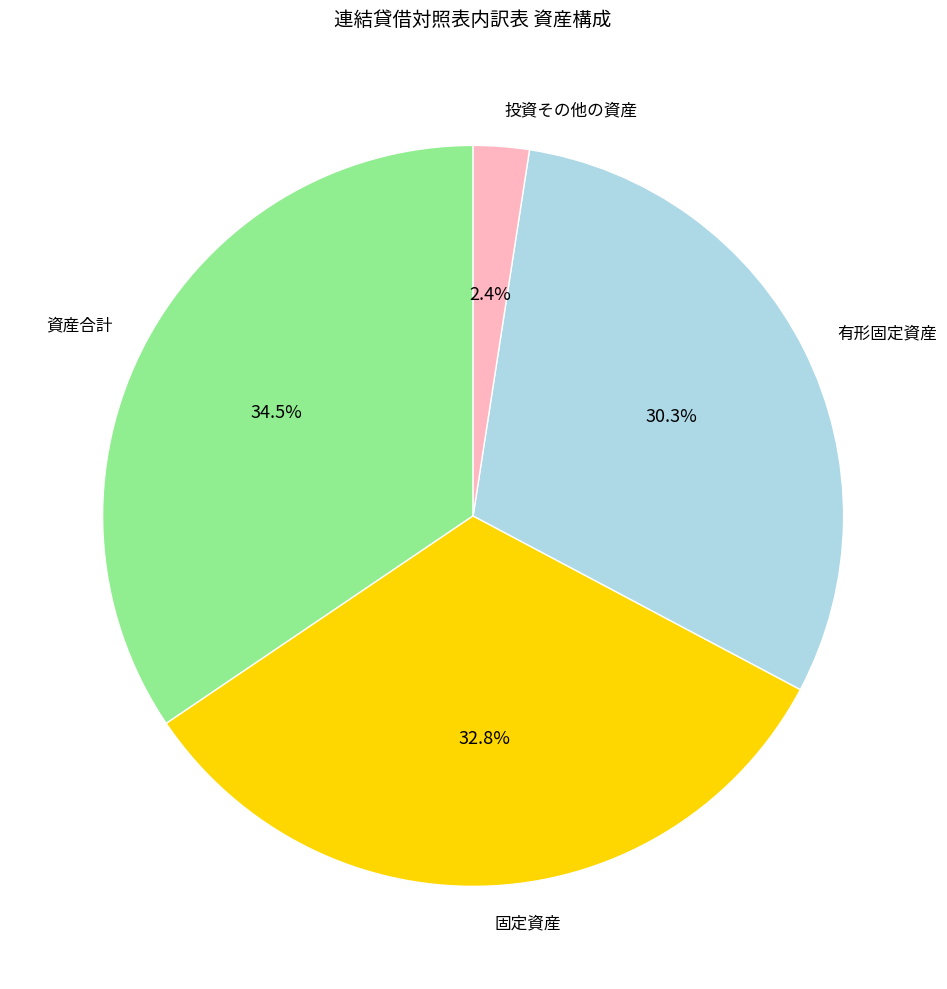

Between 投資その他の資産 and 有形固定資産, which is larger?

有形固定資産